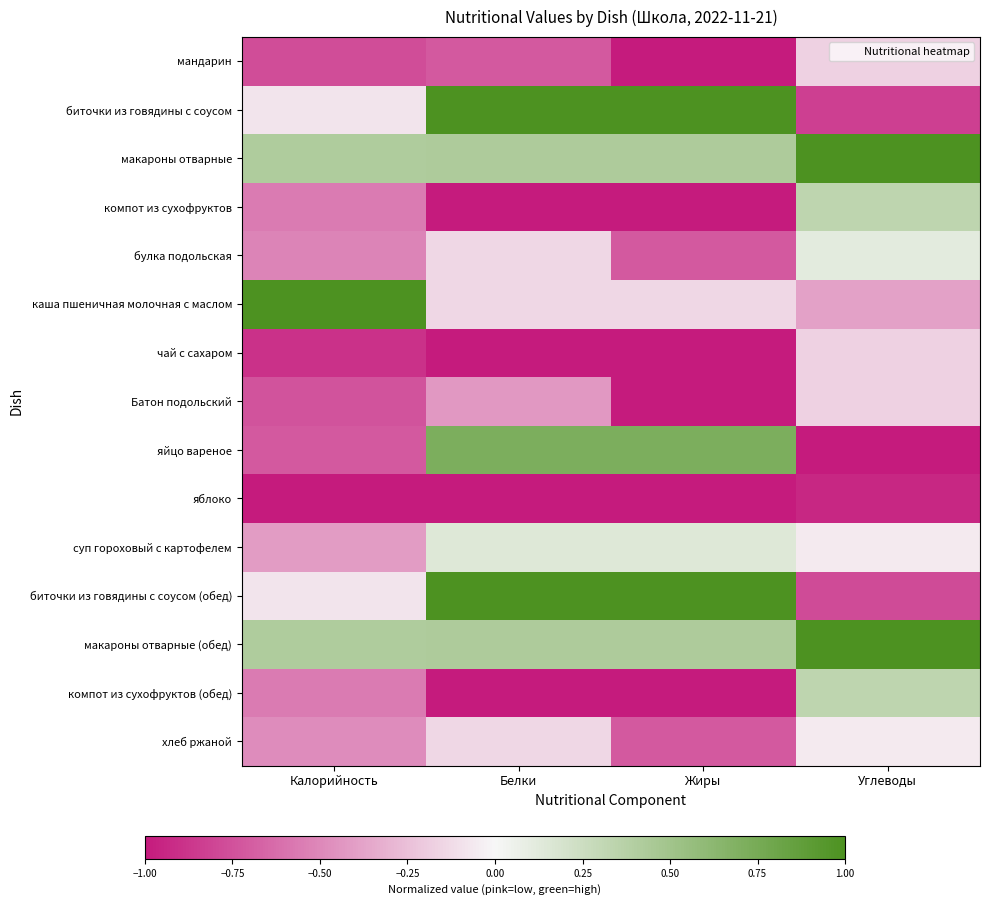

At how many categories does at least one series exceed 0?

4